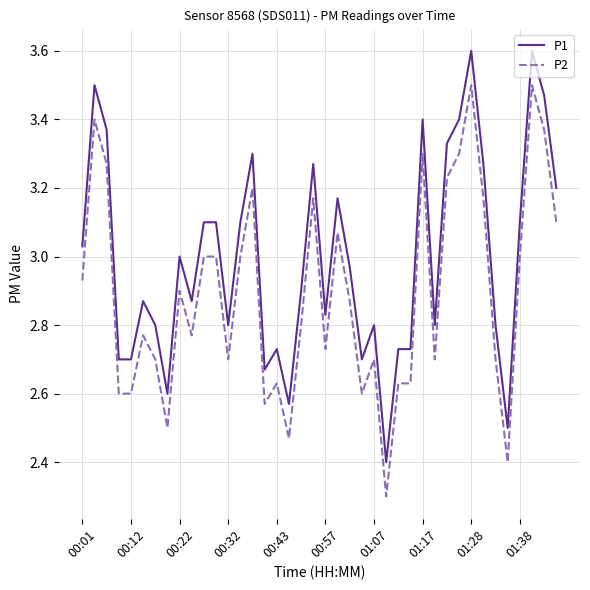

What is the minimum value shown in the chart?

2.3